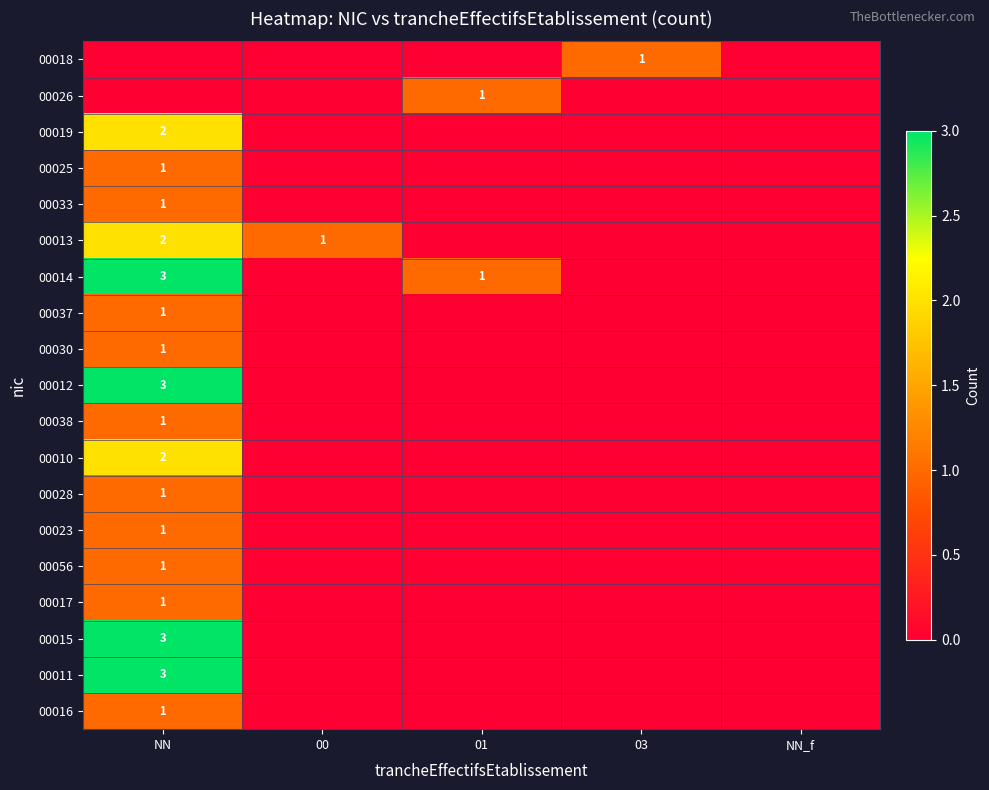

The 00056 series shows 0 at NN. True or false?

False